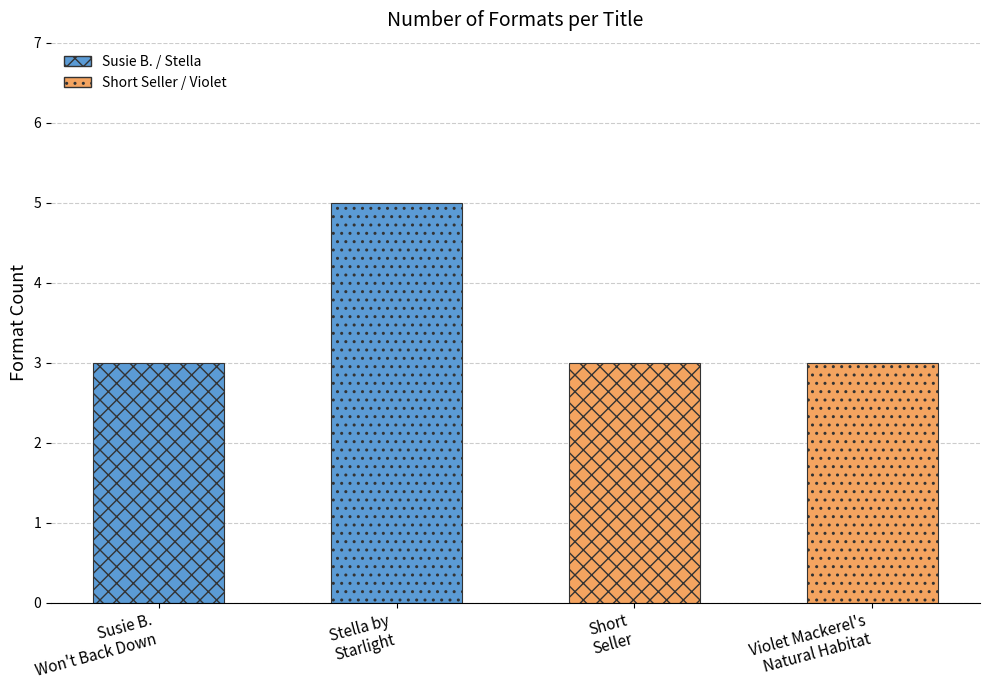

True or false: the data shows 2 at Stella by Starlight.

False